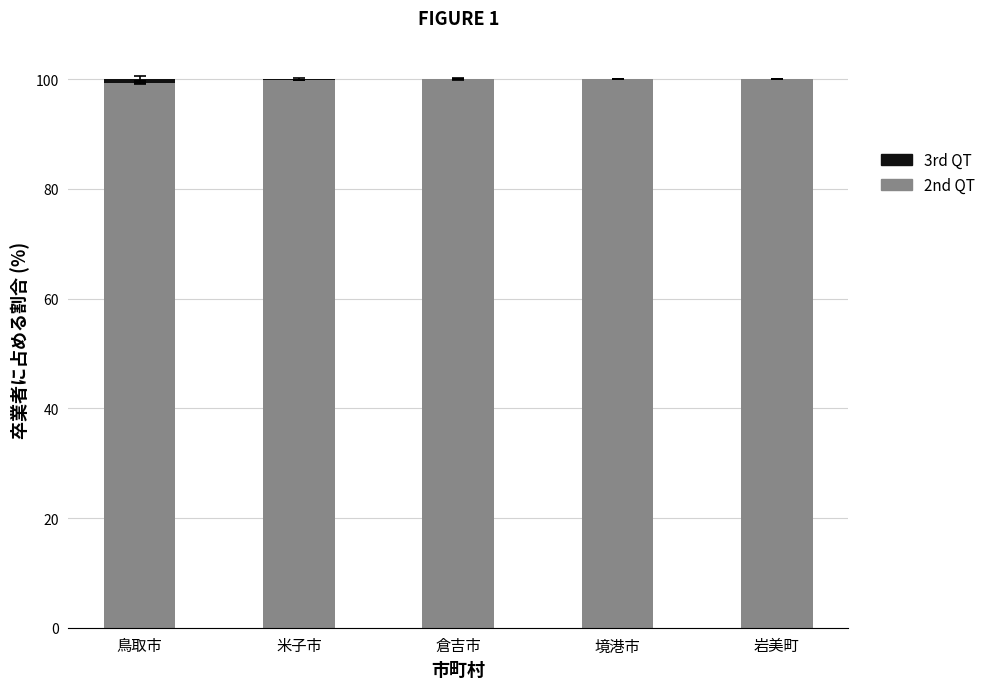

Is it true that 2nd QT equals 100.0 at 倉吉市?

True